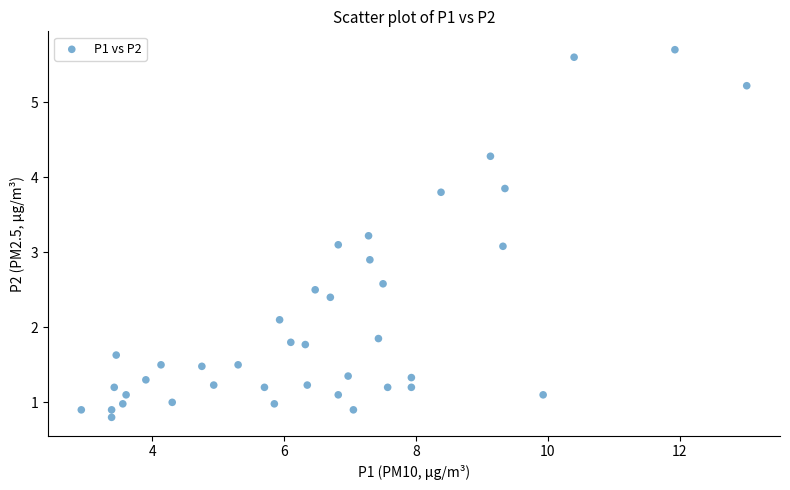

What is the range of X values (max minus min)?

10.1